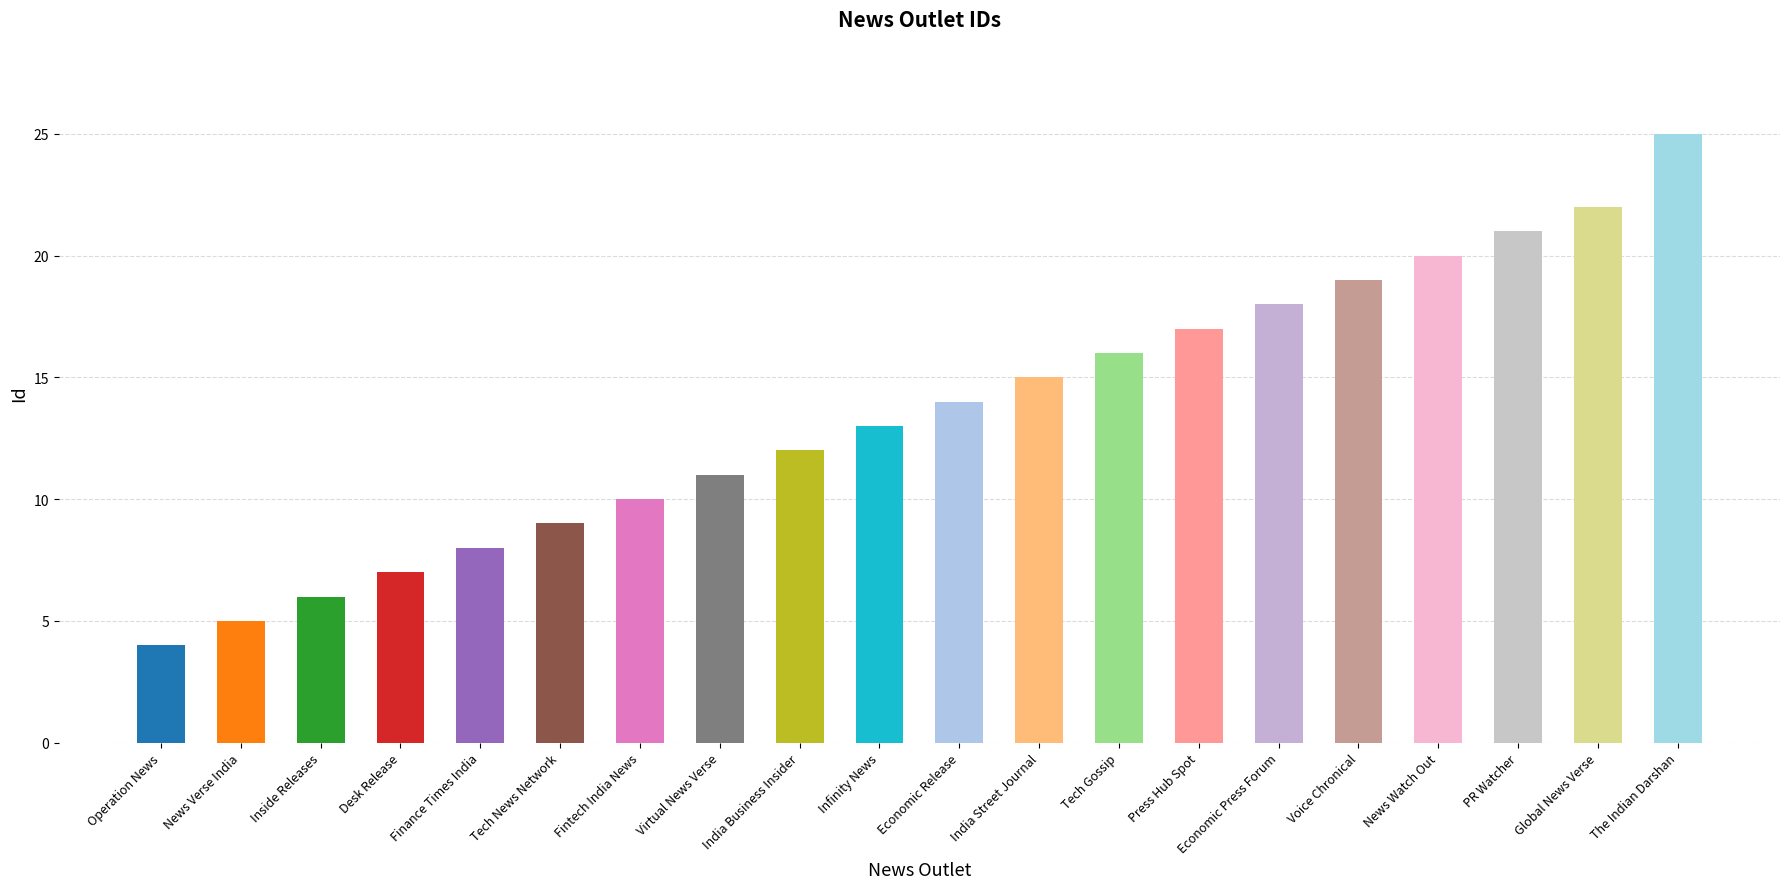

Count the number of data series in this chart.

1